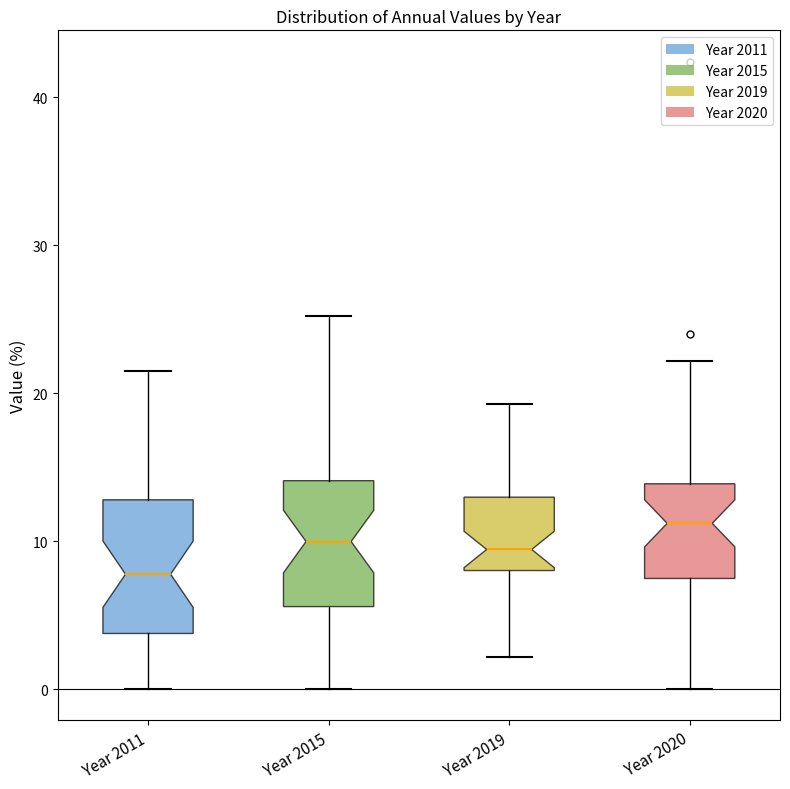

Reading left to right, transcribe this box plot: for each box, give where its median line is, the range the box spans, and where its two whiskers end, as read against the y-axis. The values are not printed on the chart, so give them approximately, as read against the axis.

Year 2011: median 8, box 4 to 13, whiskers 0 to 22
Year 2015: median 10, box 6 to 14, whiskers 0 to 25
Year 2019: median 9, box 8 to 13, whiskers 2 to 19
Year 2020: median 11, box 7 to 14, whiskers 0 to 22